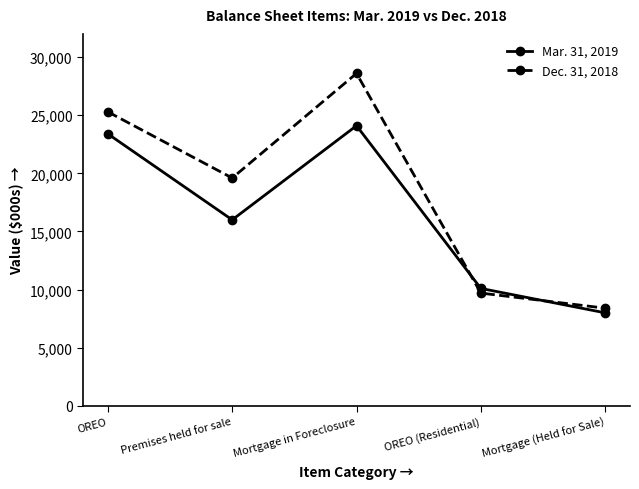

Which label corresponds to the largest value in the chart?

Mortgage in Foreclosure